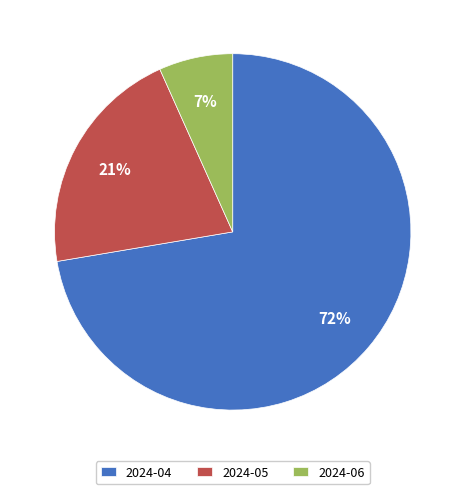

The 2024-05 slice represents 21% of the pie. True or false?

True